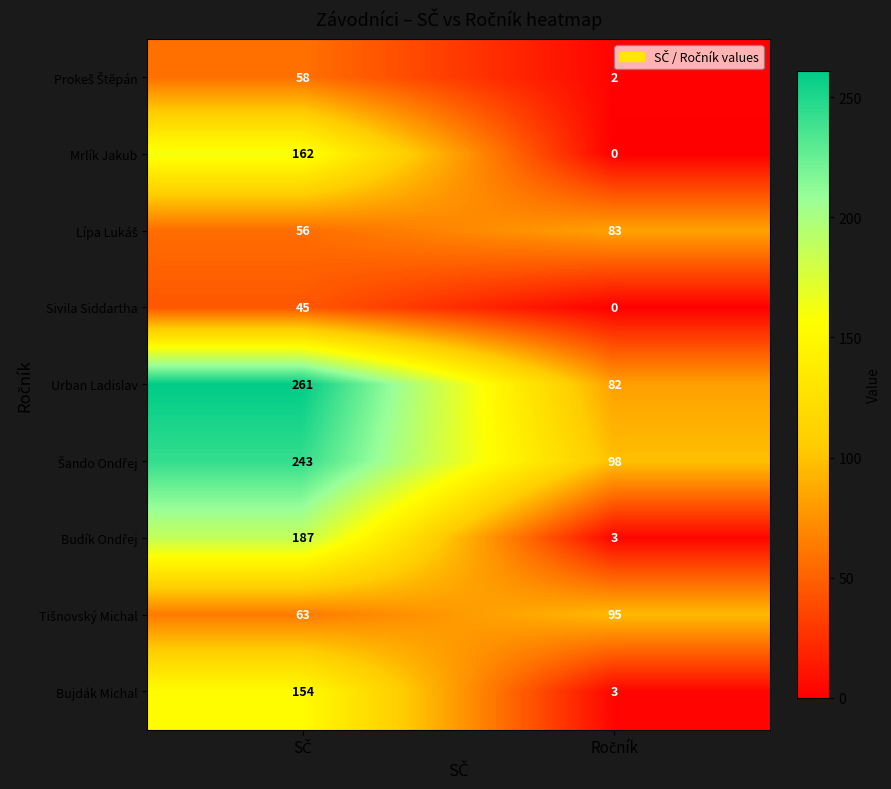

Which series has the largest total across all categories?

Urban Ladislav